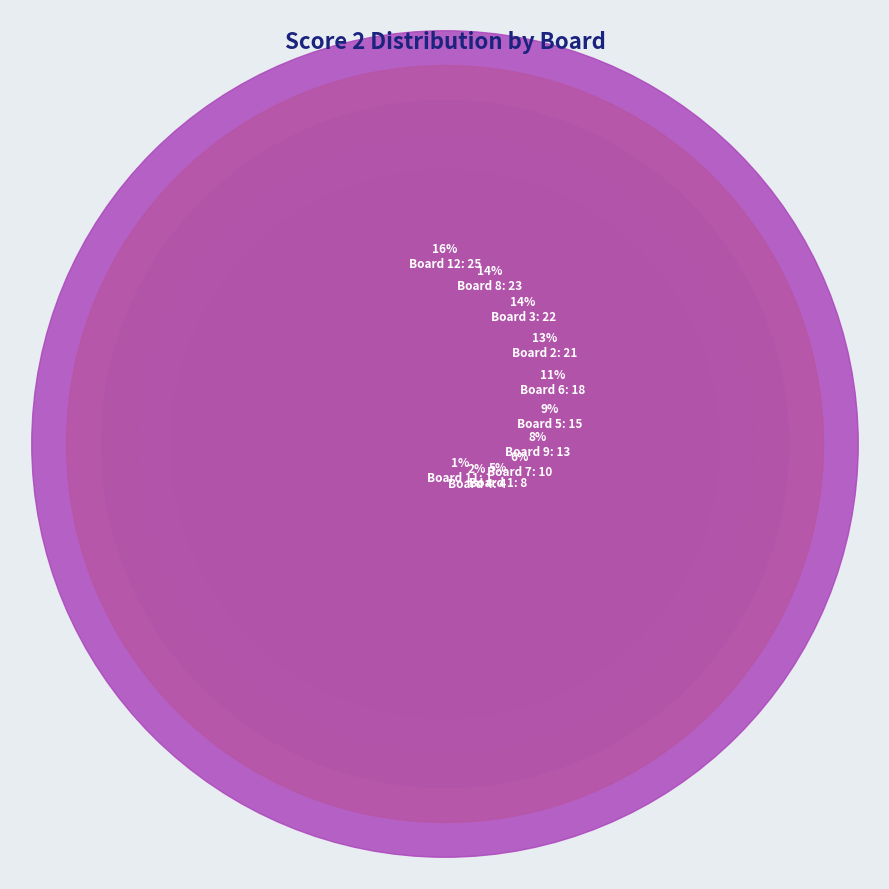

What percentage is the 9 slice, to the nearest percent?

8%